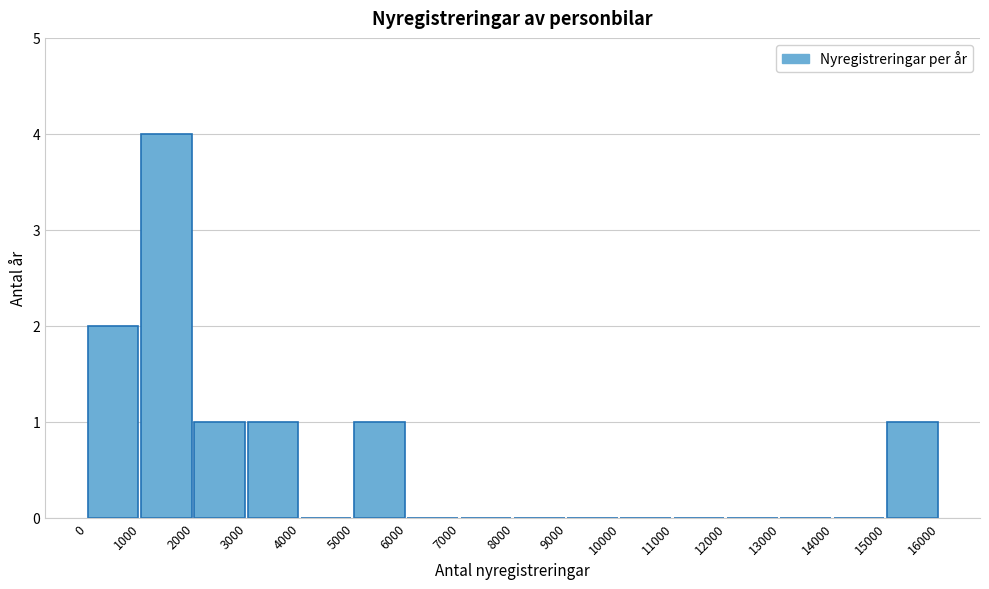

Reading left to right, list all the values displayed in this chart.

0=2	1000=4	2000=1	3000=1	4000=0	5000=1	6000=0	7000=0	8000=0	9000=0	10000=0	11000=0	12000=0	13000=0	14000=0	15000=1